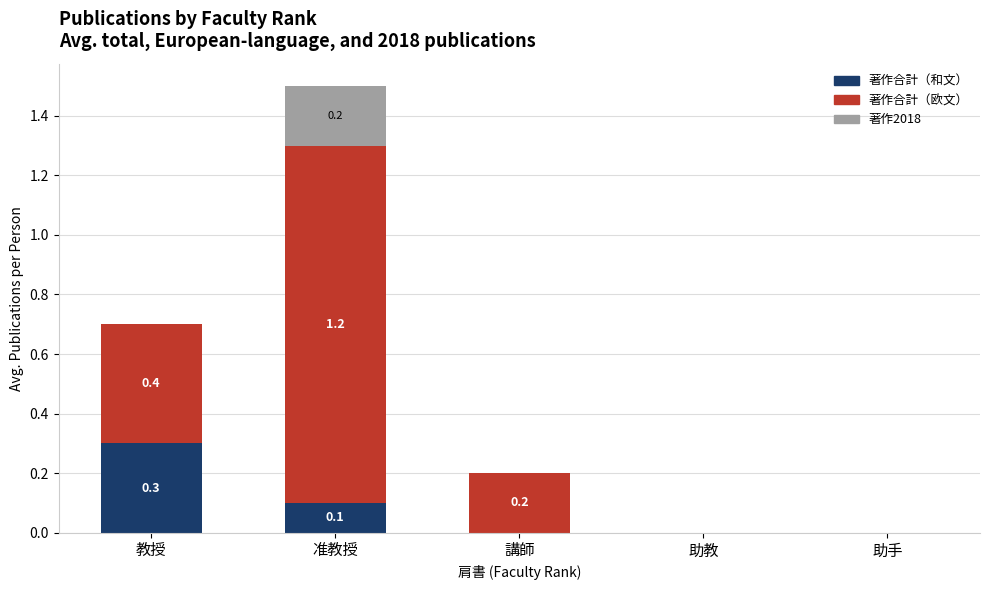

Reading left to right, transcribe the values for 著作合計（和文）.

教授=0.3	准教授=0.1	講師=0.0	助教=0.0	助手=0.0